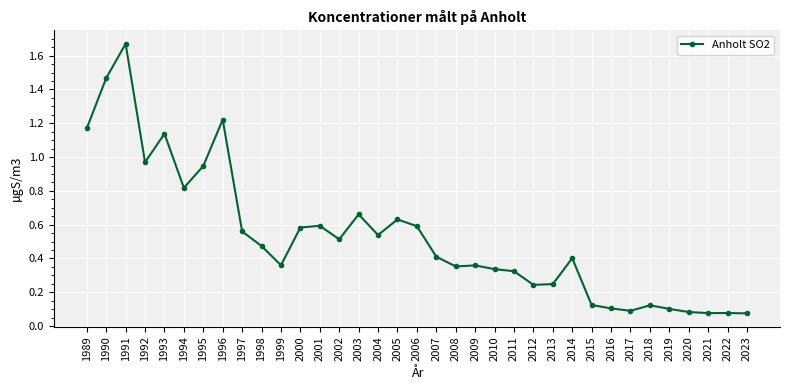

Is it true that the value at 2017 is 0.0?

False